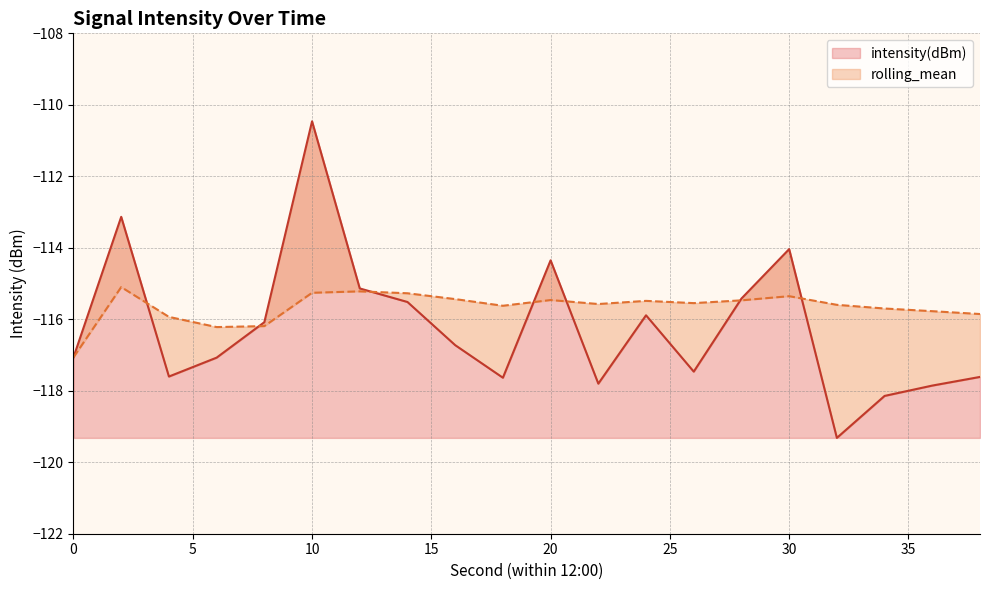

Which category has the highest value in the intensity(dBm) series?

10